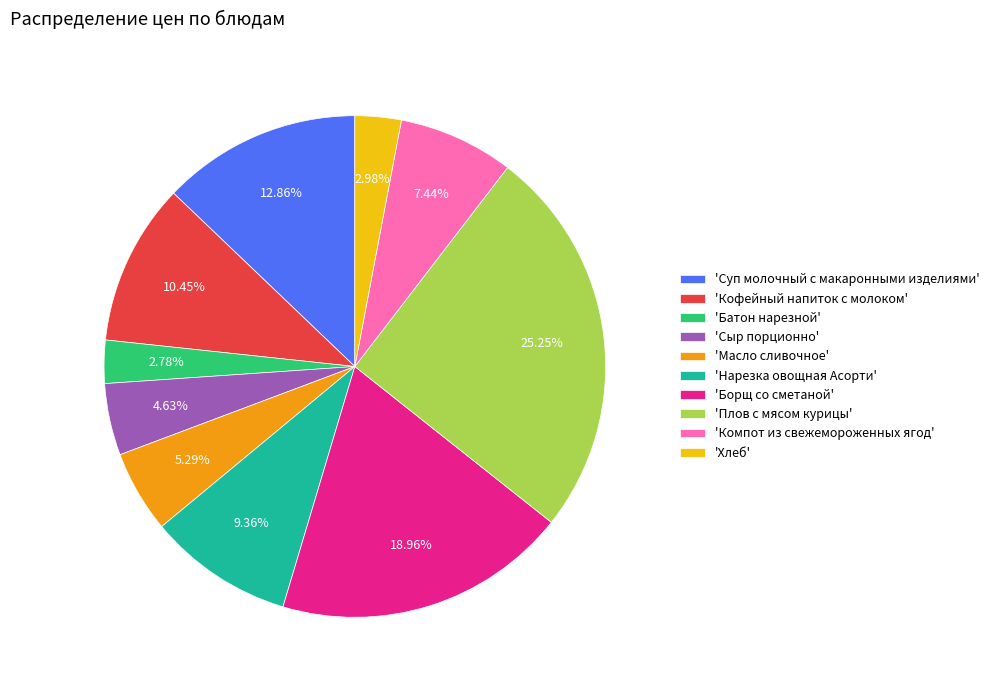

Is there a majority slice in this chart?

No